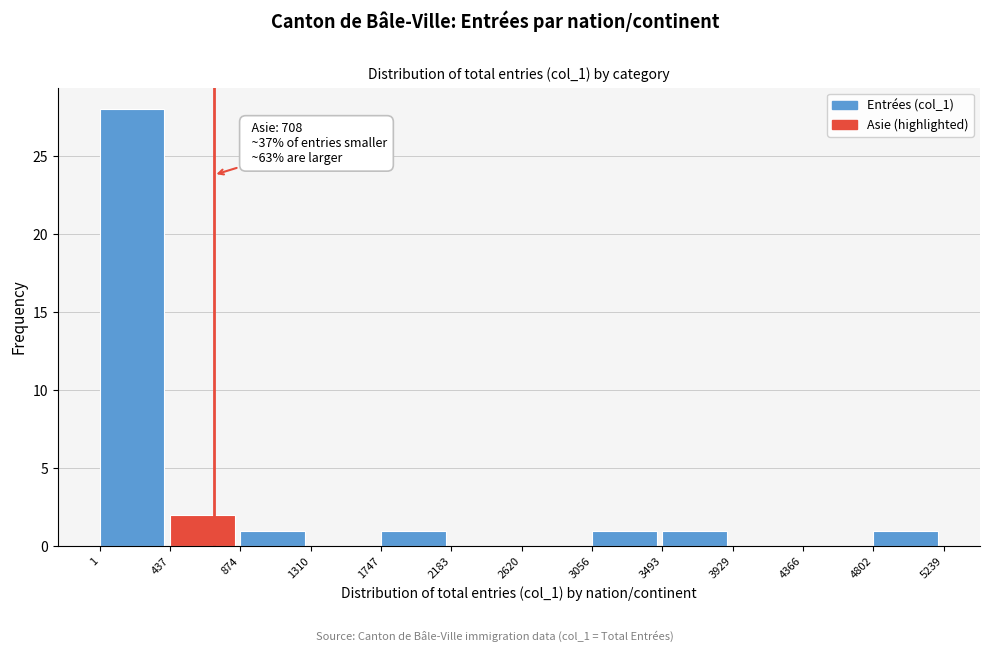

Which range on the x-axis has the tallest bar?

1 to 437